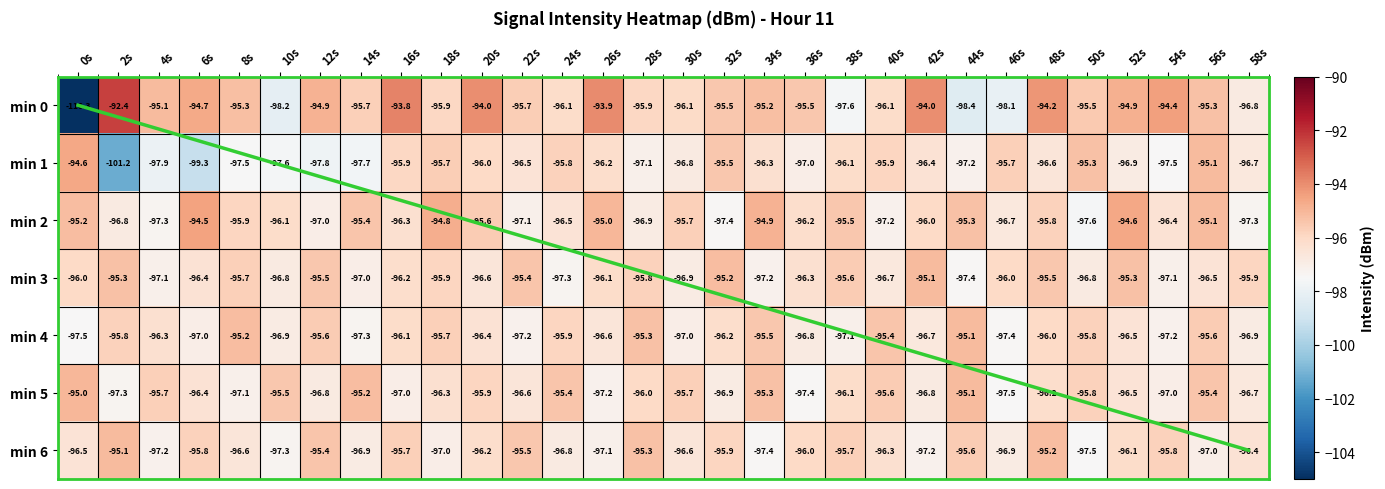

What is the sum of the min 1 values at 0s and 36s?

-191.6